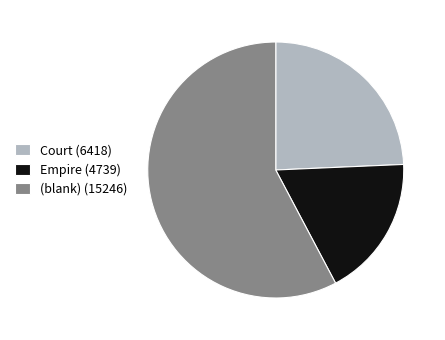

The (blank) (15246) slice represents 58% of the pie. True or false?

True